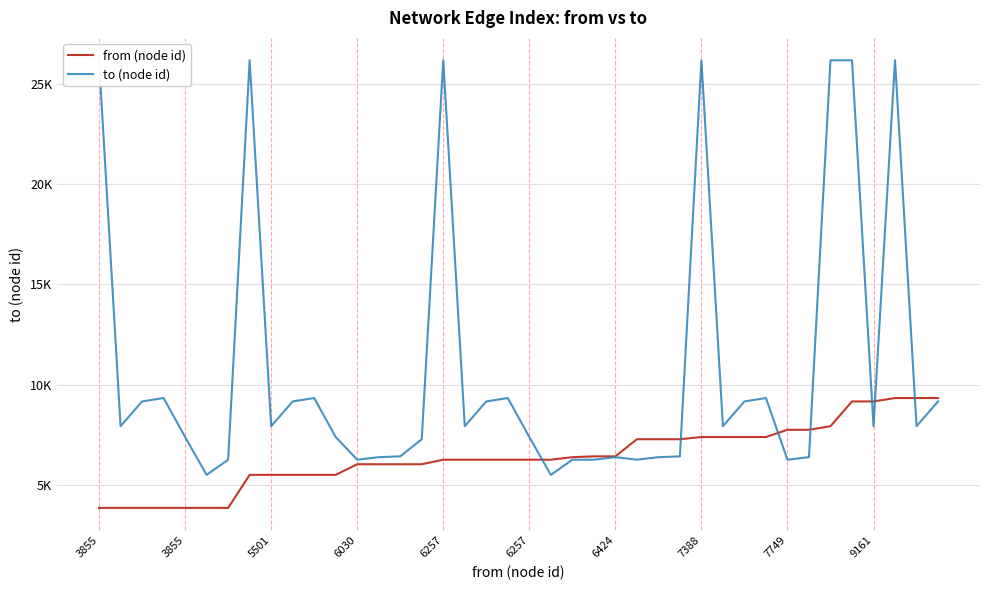

Which category has the lowest value in the from (node id) series?

3855